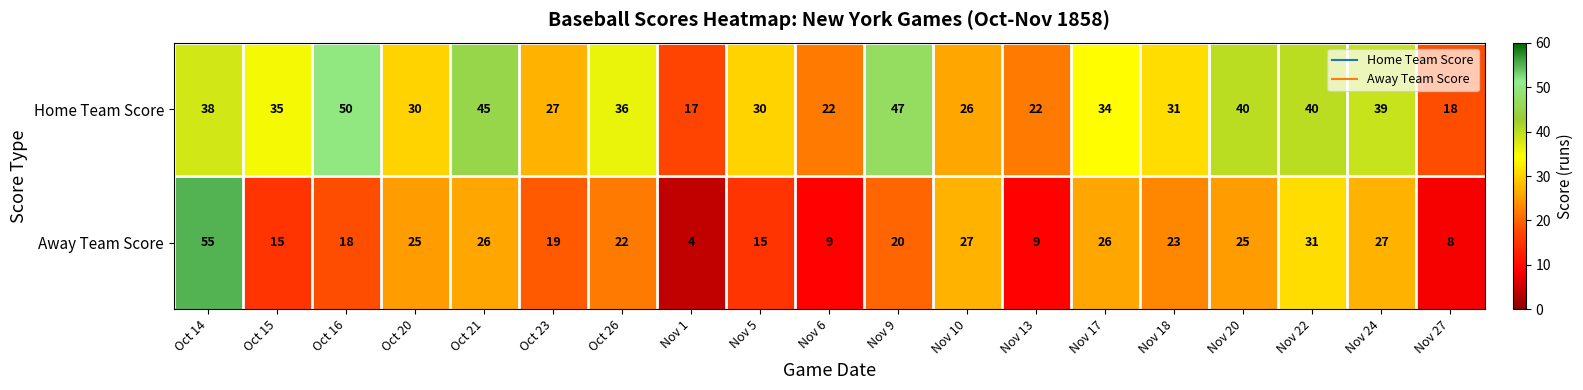

Which series has the largest range (max minus min)?

Away Team Score